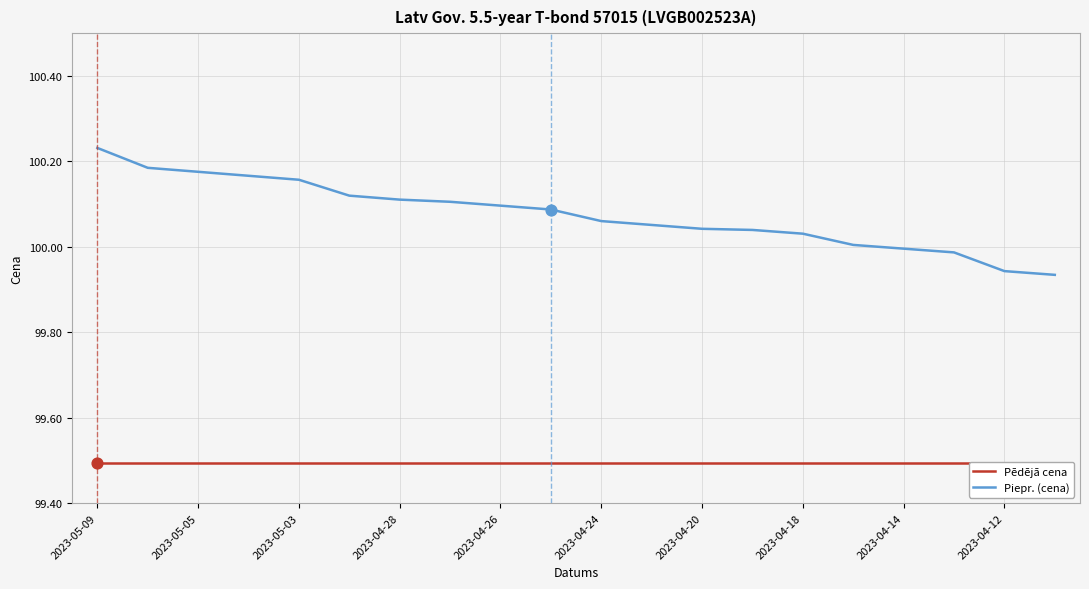

Which series reaches the minimum Y coordinate?

Pēdējā cena